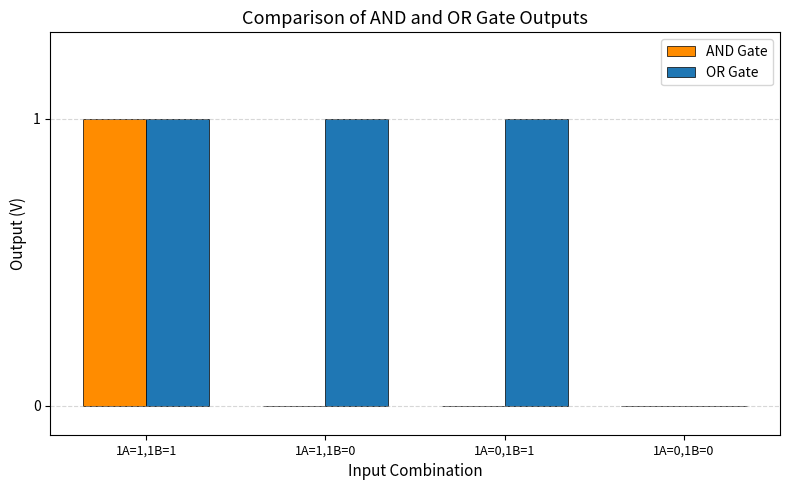

What is the sum of the OR Gate values at 1A=0,1B=1 and 1A=1,1B=1?

2